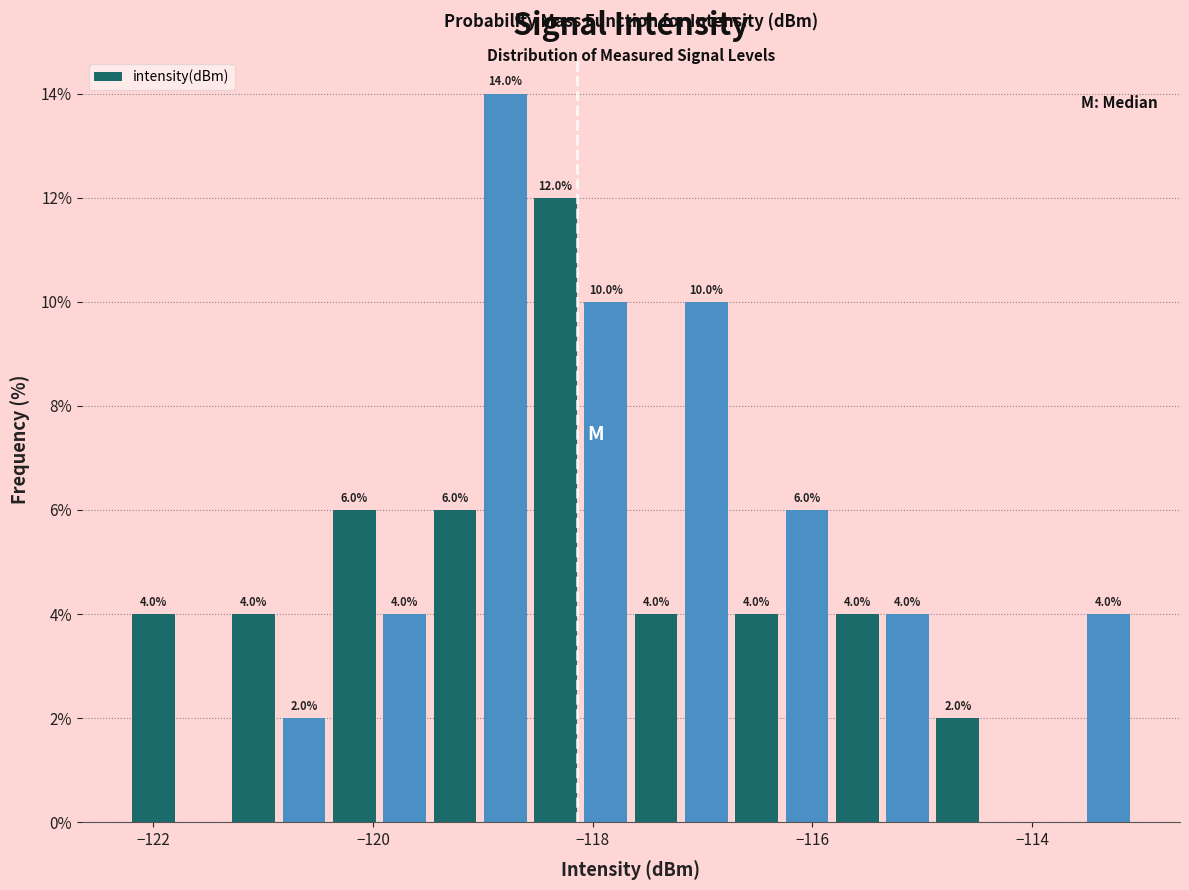

Around what value on the x-axis is the tallest bar? Give the approximate position of its centre, as read against the axis.

-118.8